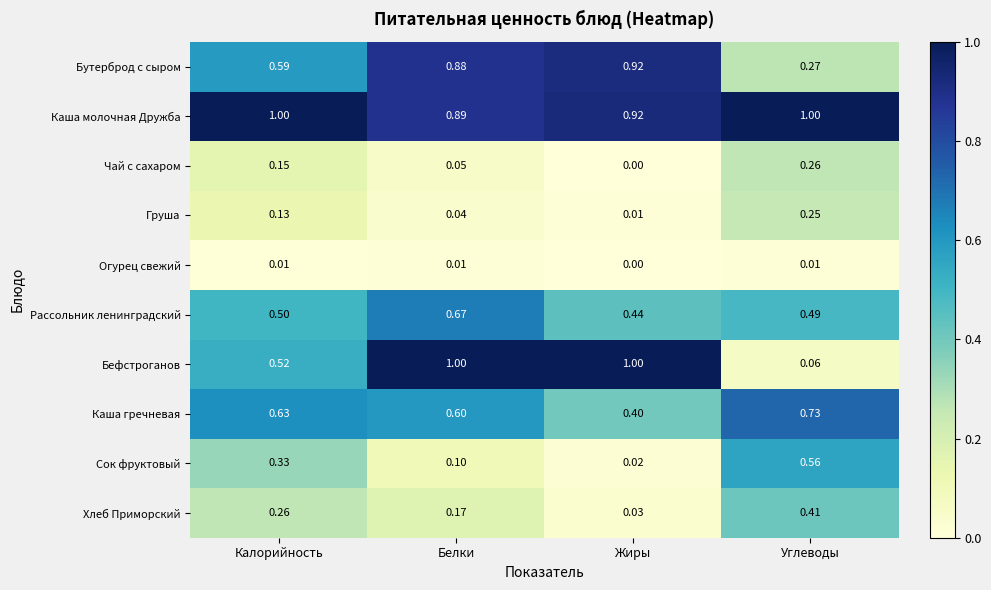

Count the number of data series in this chart.

10